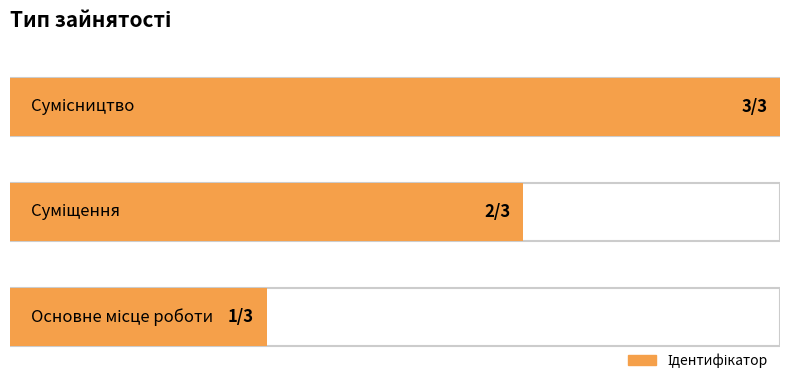

Is it true that the value at Суміщення is 3?

False